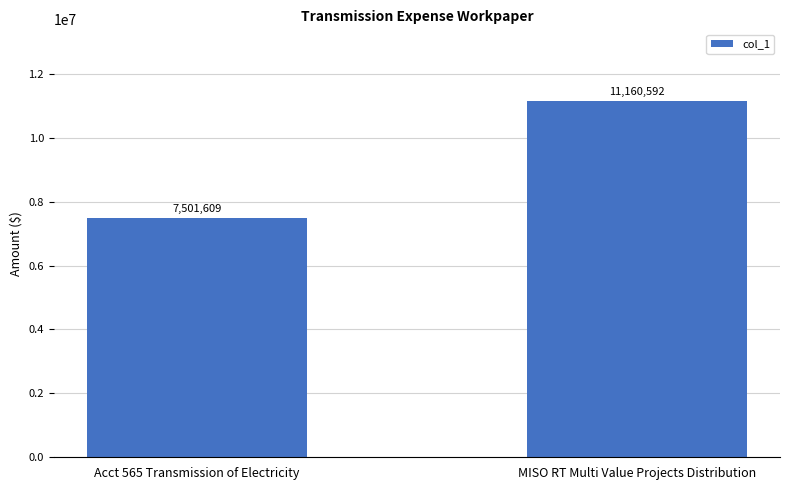

The chart shows a value of 11160592 at MISO RT Multi Value Projects Distribution. True or false?

True